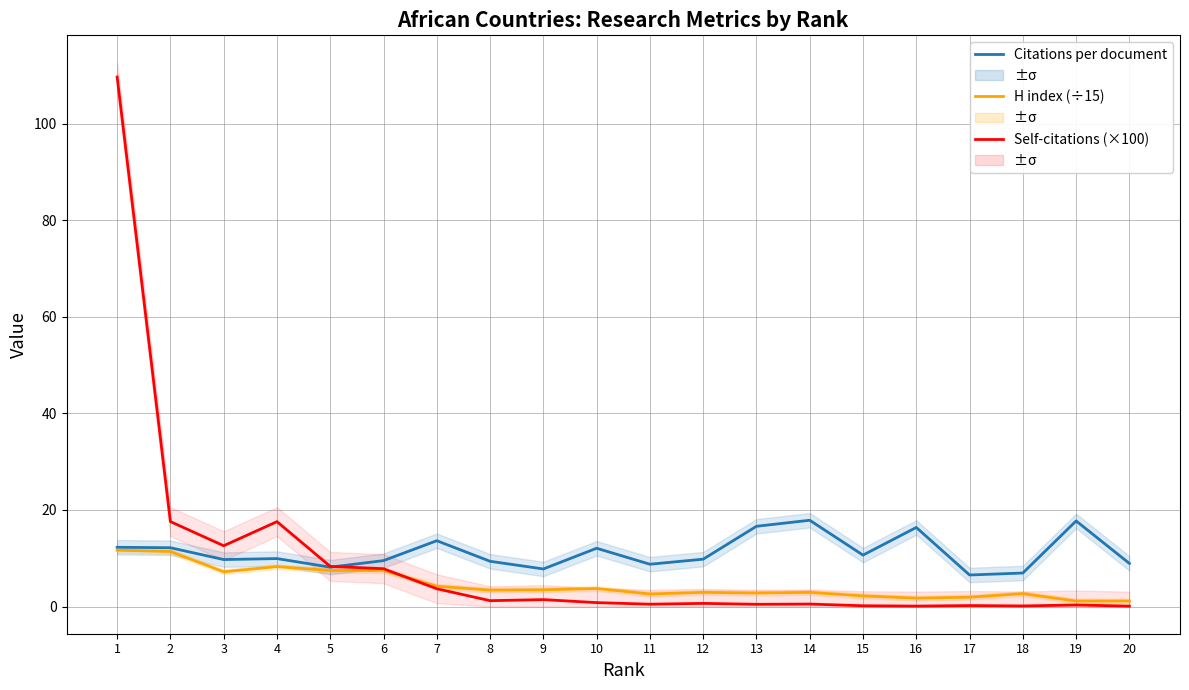

True or false: Citations per document and H index (÷15) intersect in this chart.

False